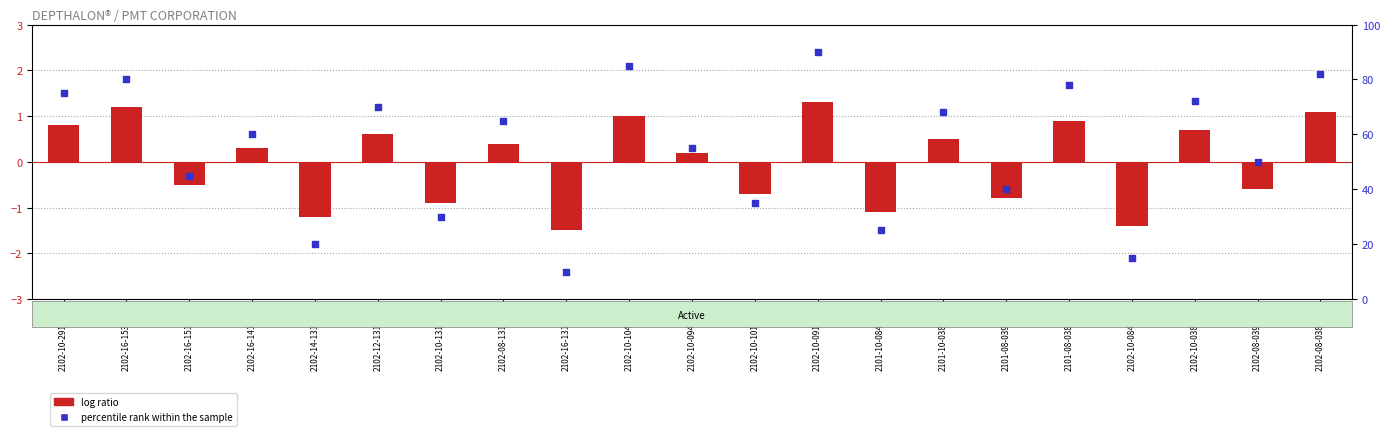

At how many categories does at least one series exceed 68?

8